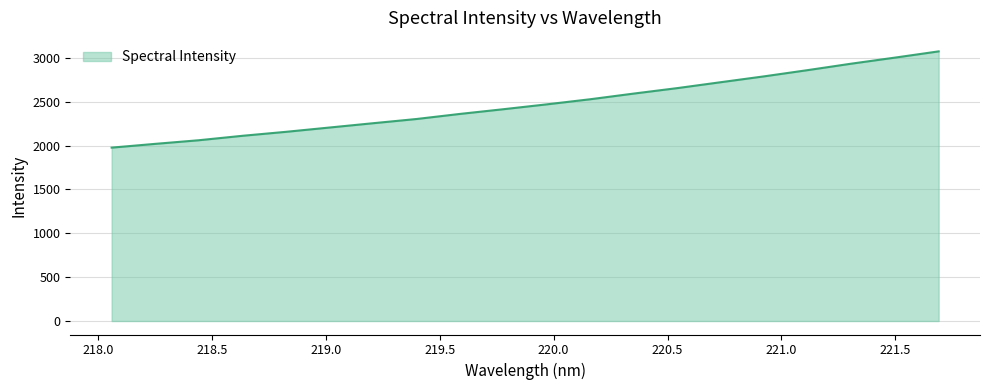

What is the difference between the maximum and minimum values?

1097.7